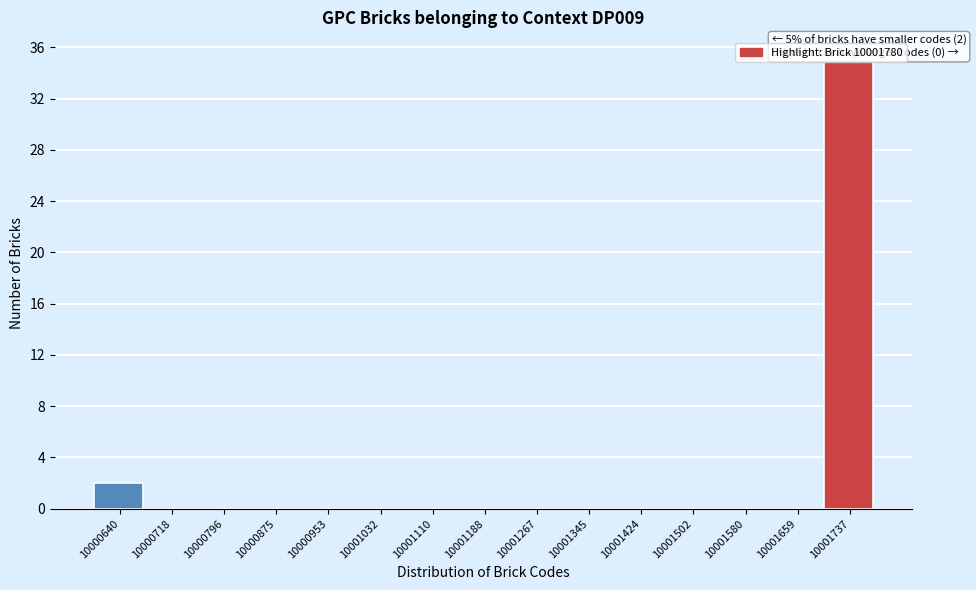

The value at 10001188 is 16. True or false?

False